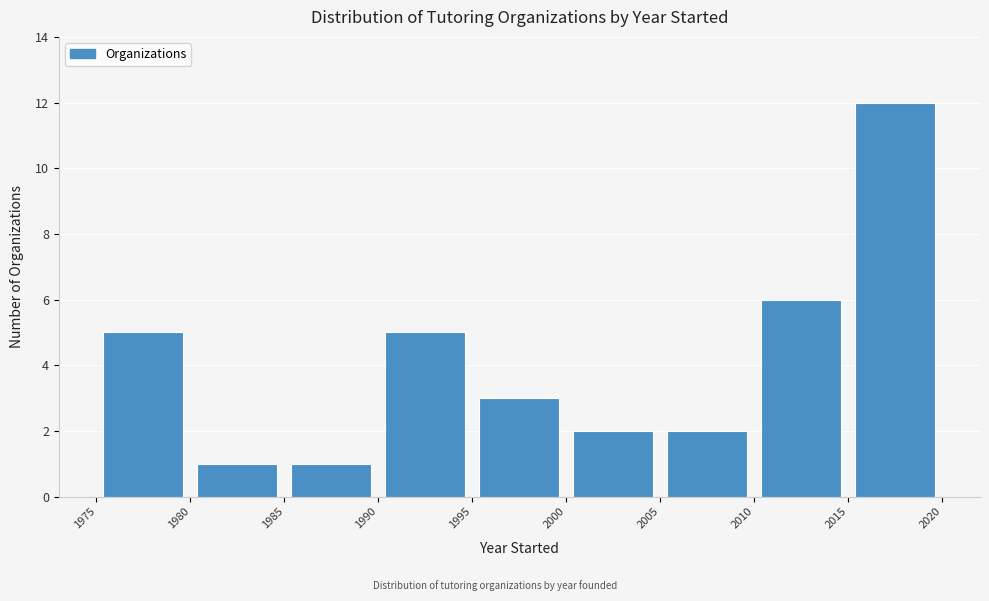

How tall is the bar that spans 2005 to 2010 on the x-axis? The values are not printed on the chart, so give them approximately, as read against the axis.

2